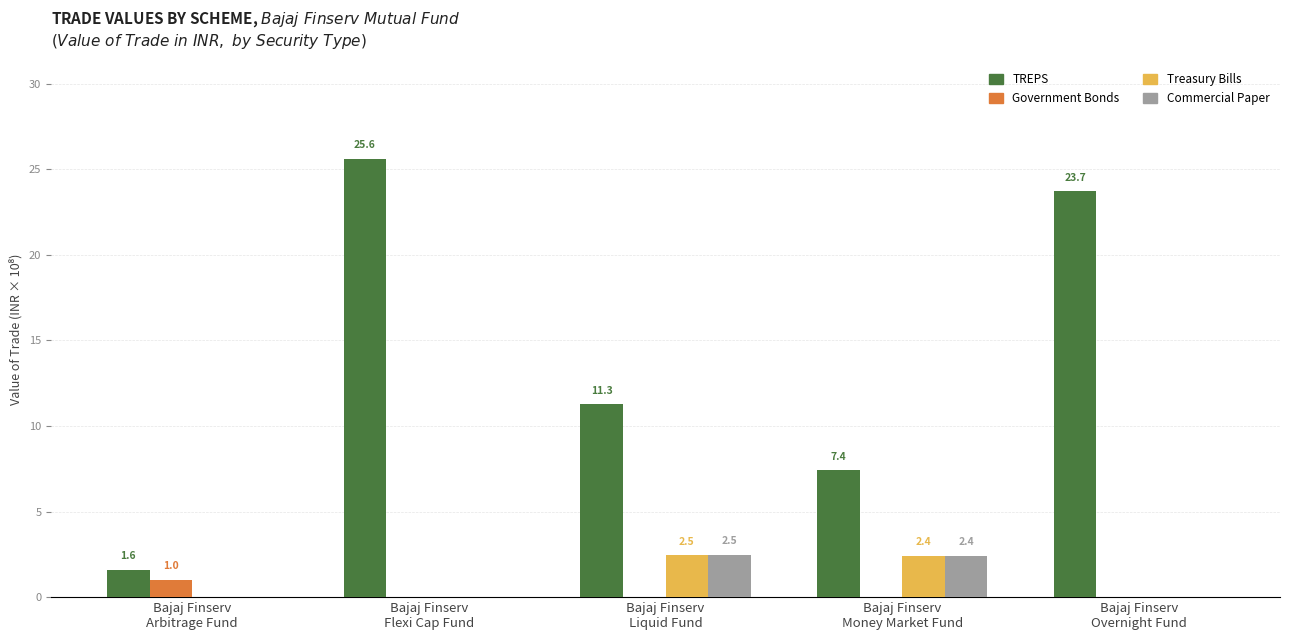

Reading left to right, list all the values displayed in this chart.

TREPS: 1.6	25.6	11.3	7.4	23.7
Government Bonds: 1.0	0.0	0.0	0.0	0.0
Treasury Bills: 0.0	0.0	2.5	2.4	0.0
Commercial Paper: 0.0	0.0	2.5	2.4	0.0